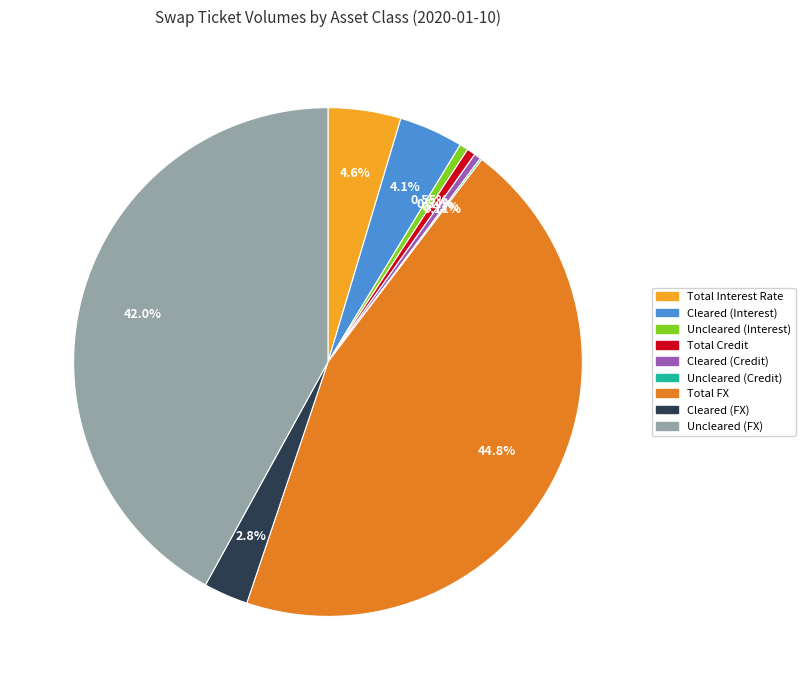

To the nearest percent, what percentage of the pie is Uncleared (FX)?

42%